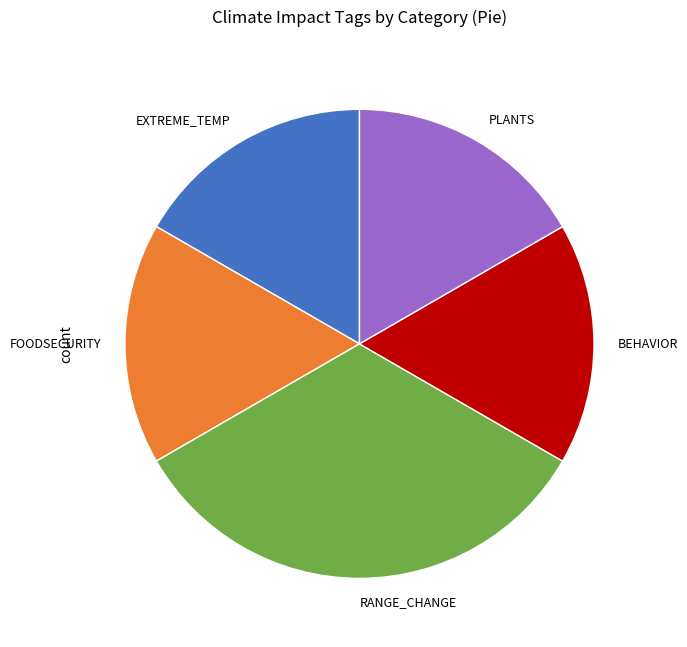

Do FOODSECURITY and EXTREME_TEMP together represent more than half of the pie?

No